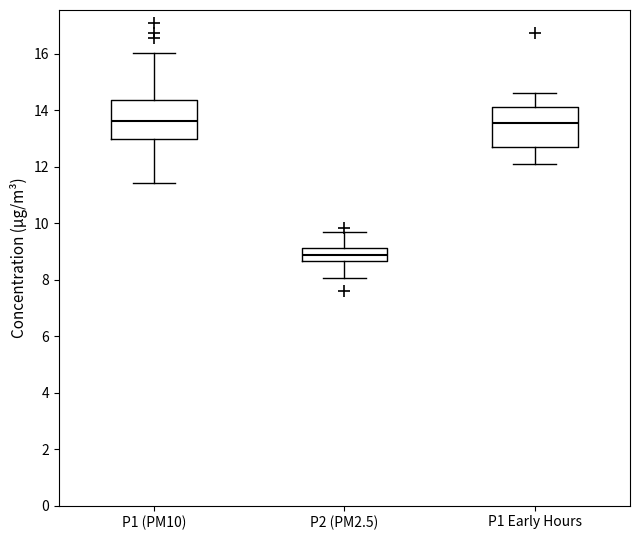

Reading left to right, transcribe this box plot: for each box, give where its median line is, the range the box spans, and where its two whiskers end, as read against the y-axis. The values are not printed on the chart, so give them approximately, as read against the axis.

P1 (PM10): median 13.6, box 13.0 to 14.4, whiskers 11.4 to 16.0
P2 (PM2.5): median 8.8, box 8.6 to 9.2, whiskers 8.0 to 9.6
P1 Early Hours: median 13.6, box 12.6 to 14.2, whiskers 12.2 to 14.6